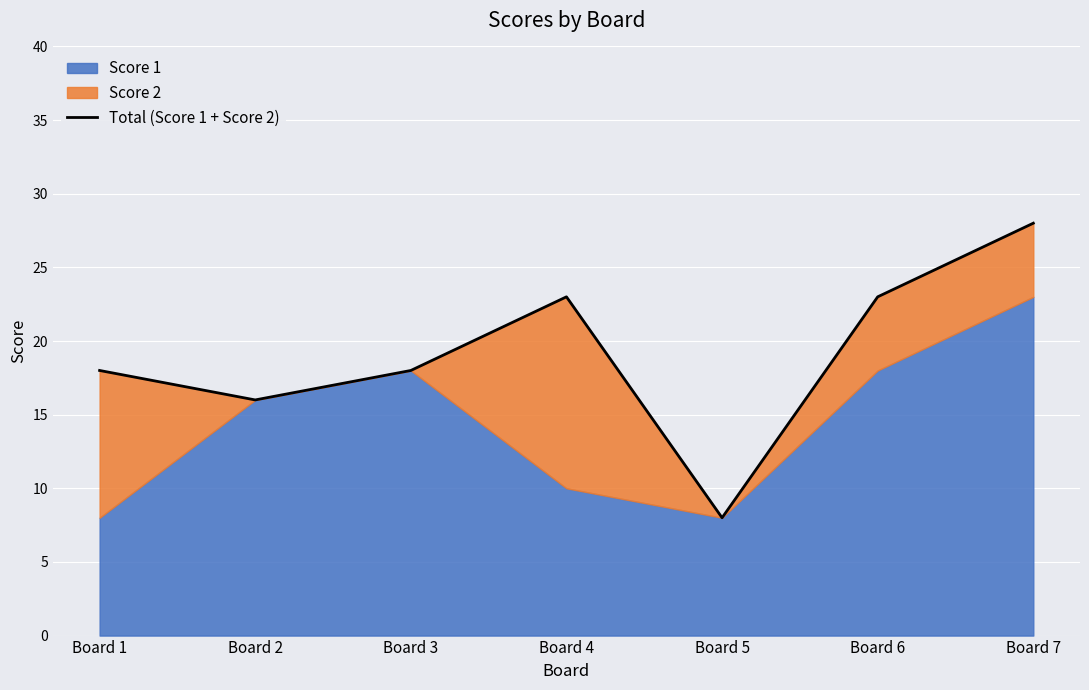

Reading right to left, what are all the values shown in this chart?

Board 7=28	Board 6=23	Board 5=8	Board 4=23	Board 3=18	Board 2=16	Board 1=18